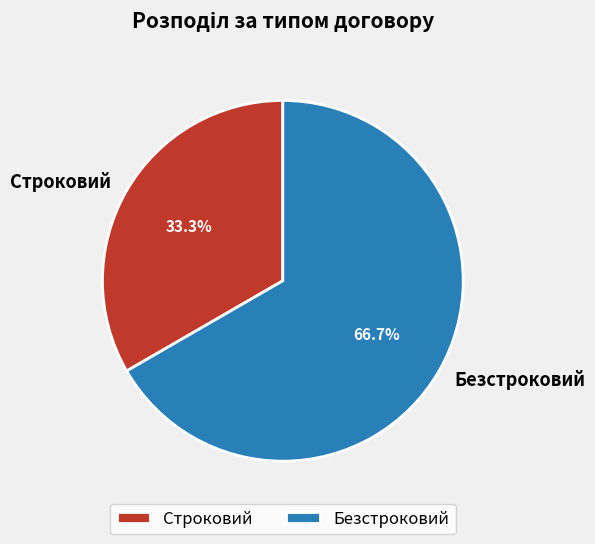

Rank the categories by value from highest to lowest.

Безстроковий, Строковий